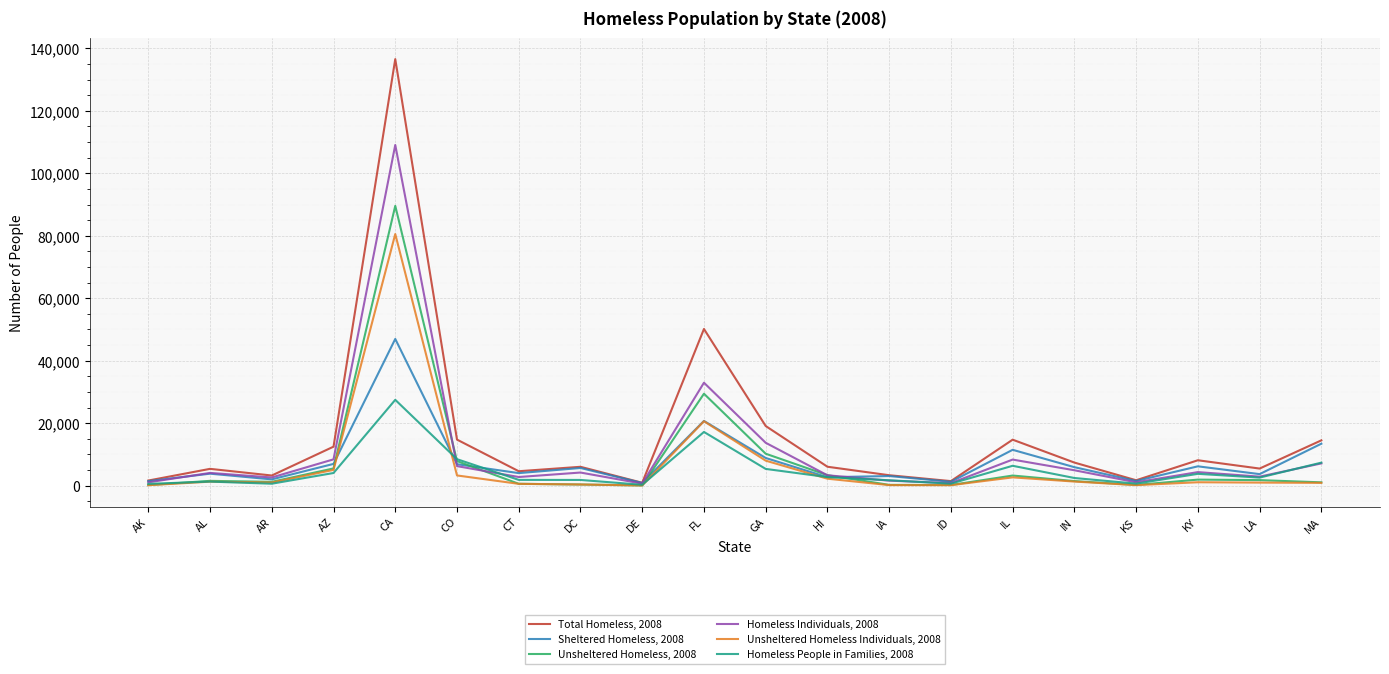

Rank the series at CA from lowest to highest value.

Homeless People in Families, 2008, Sheltered Homeless, 2008, Unsheltered Homeless Individuals, 2008, Unsheltered Homeless, 2008, Homeless Individuals, 2008, Total Homeless, 2008